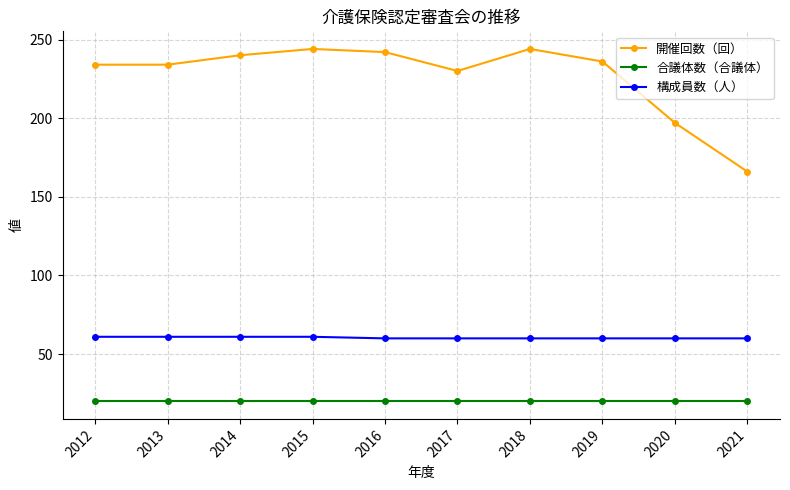

Which series has the largest total across all categories?

開催回数（回）